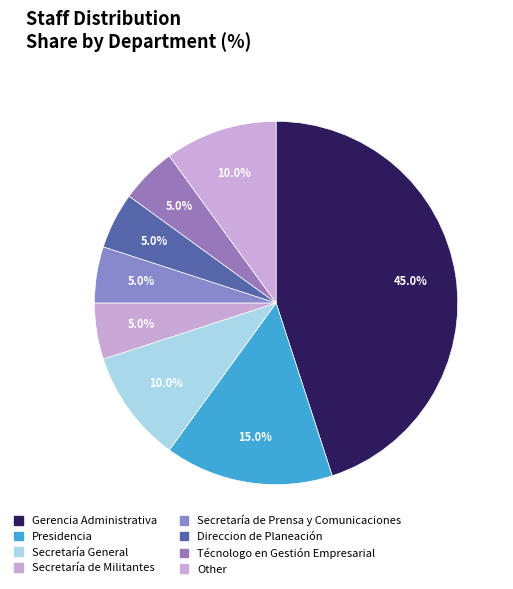

Rank the categories by value from highest to lowest.

Gerencia Administrativa, Presidencia, Secretaría General, Other, Secretaría de Militantes, Secretaría de Prensa y Comunicaciones, Direccion de Planeación, Técnologo en Gestión Empresarial